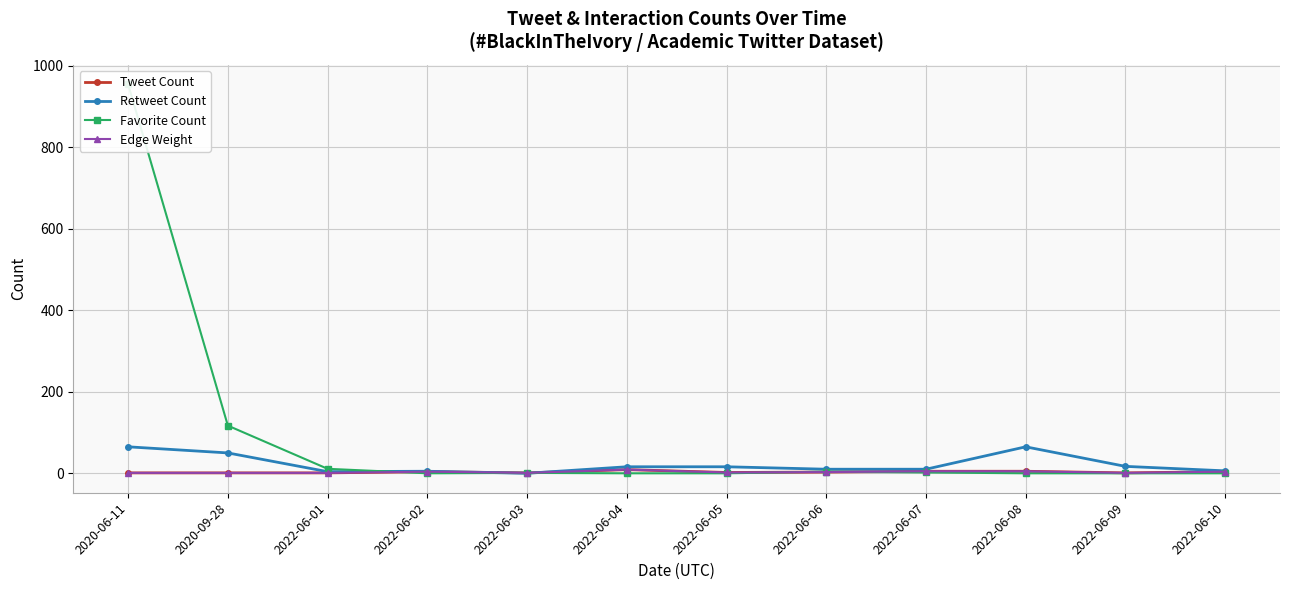

Reading left to right, what are all the values shown in this chart?

Tweet Count: 1	1	1	4	1	9	2	3	5	5	1	4
Retweet Count: 65	50	4	5	0	16	16	10	10	65	17	6
Favorite Count: 955	117	11	0	1	0	0	4	2	0	0	0
Edge Weight: 1	1	1	4	1	9	2	3	5	5	1	4